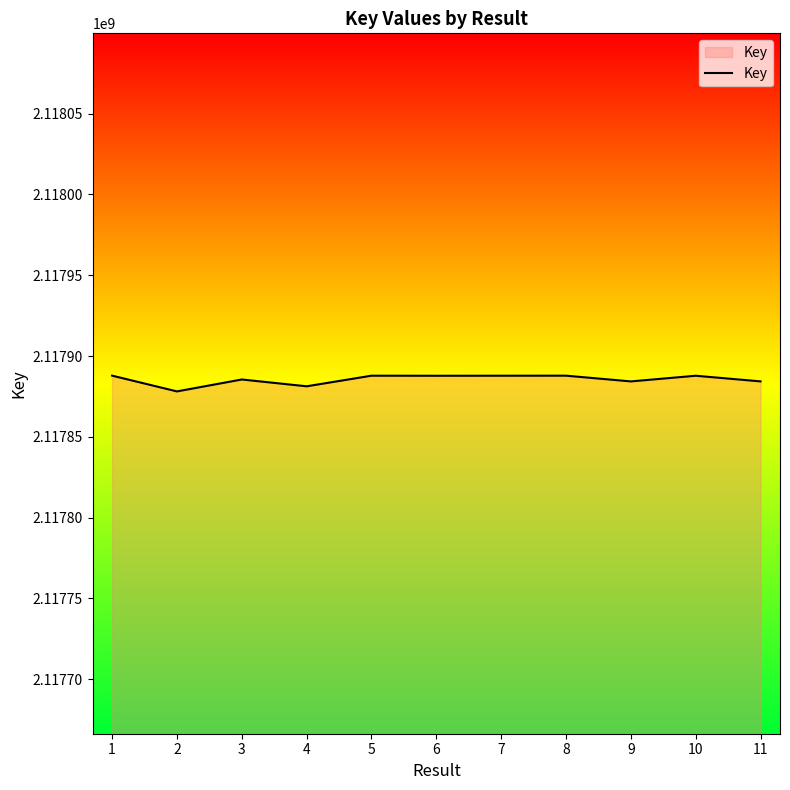

Is it true that the value at 6 is 1258086254?

False